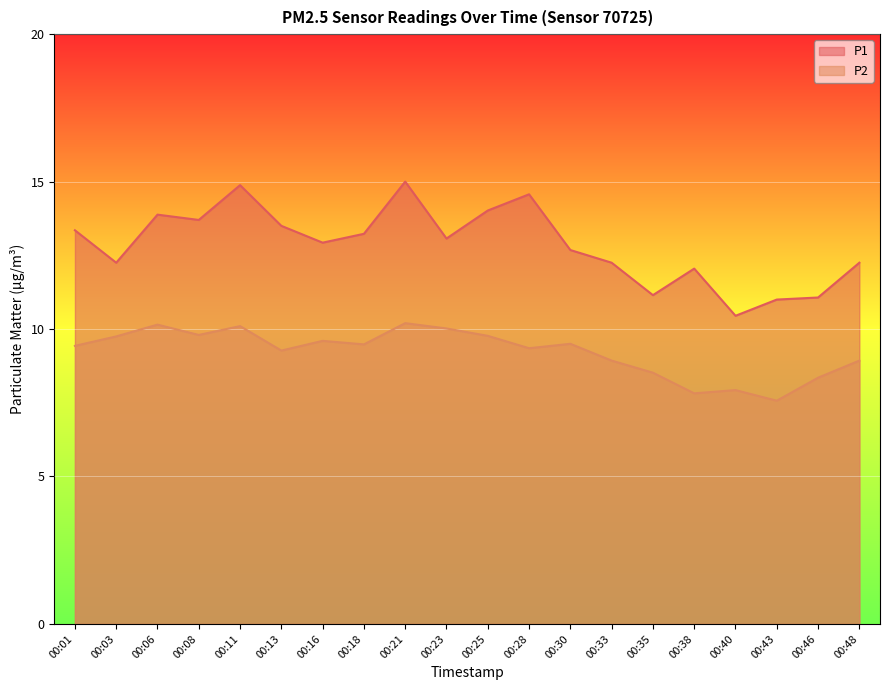

Between 00:08 and 00:48, which is larger?

00:08